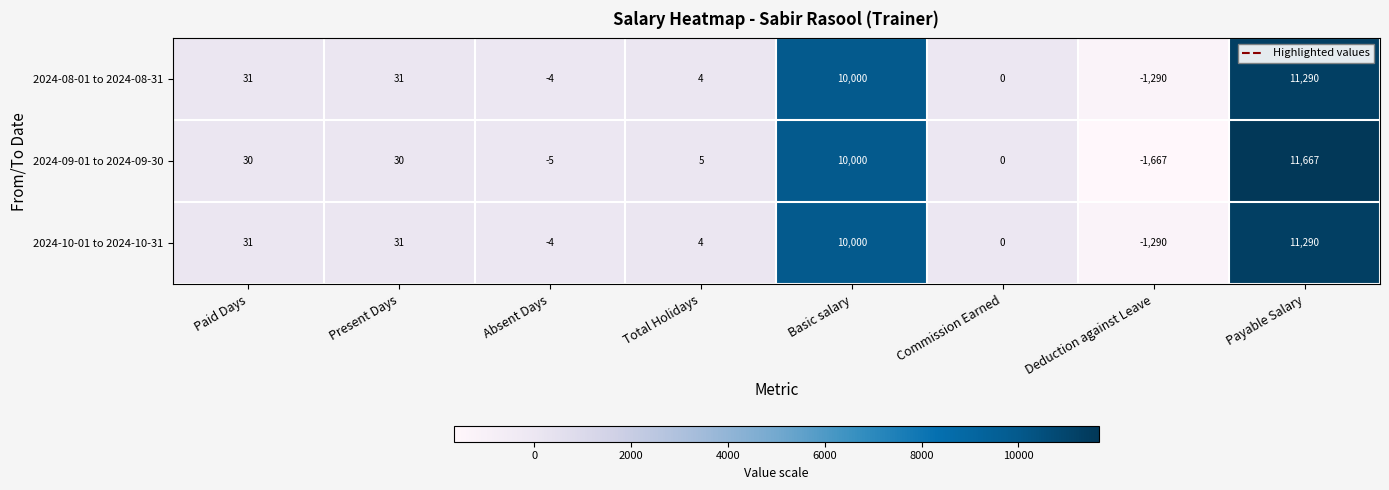

Which series changed the most between Present Days and Payable Salary?

2024-09-01 to 2024-09-30